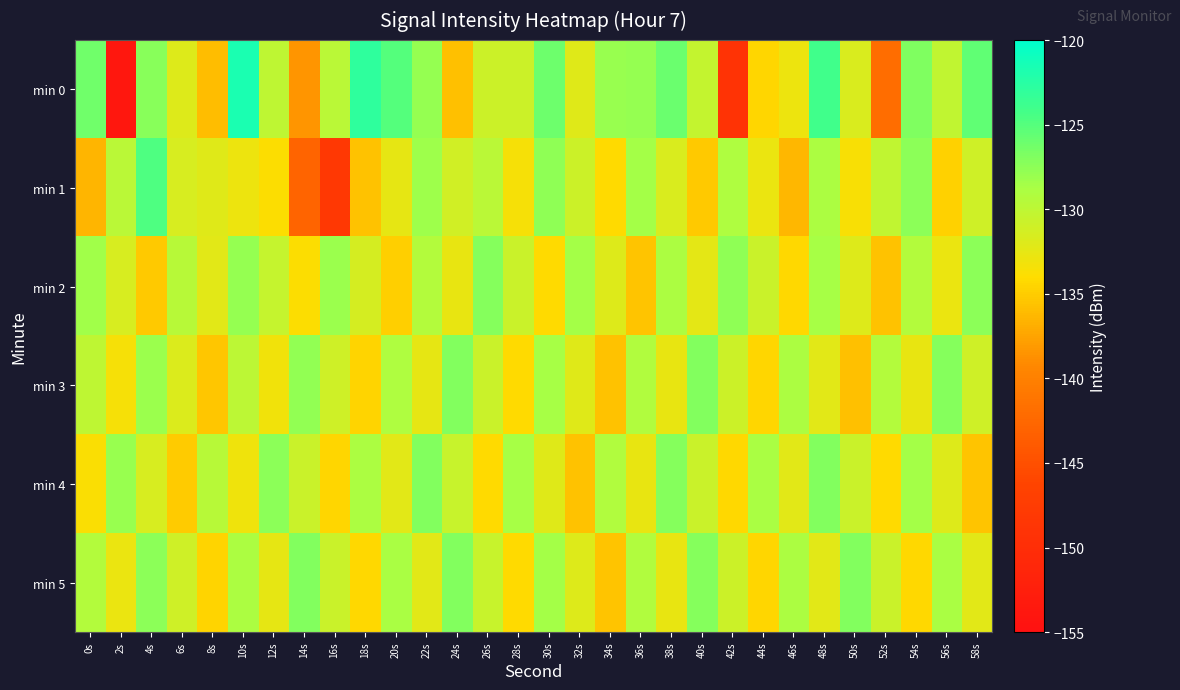

How many data points does each series have?

30